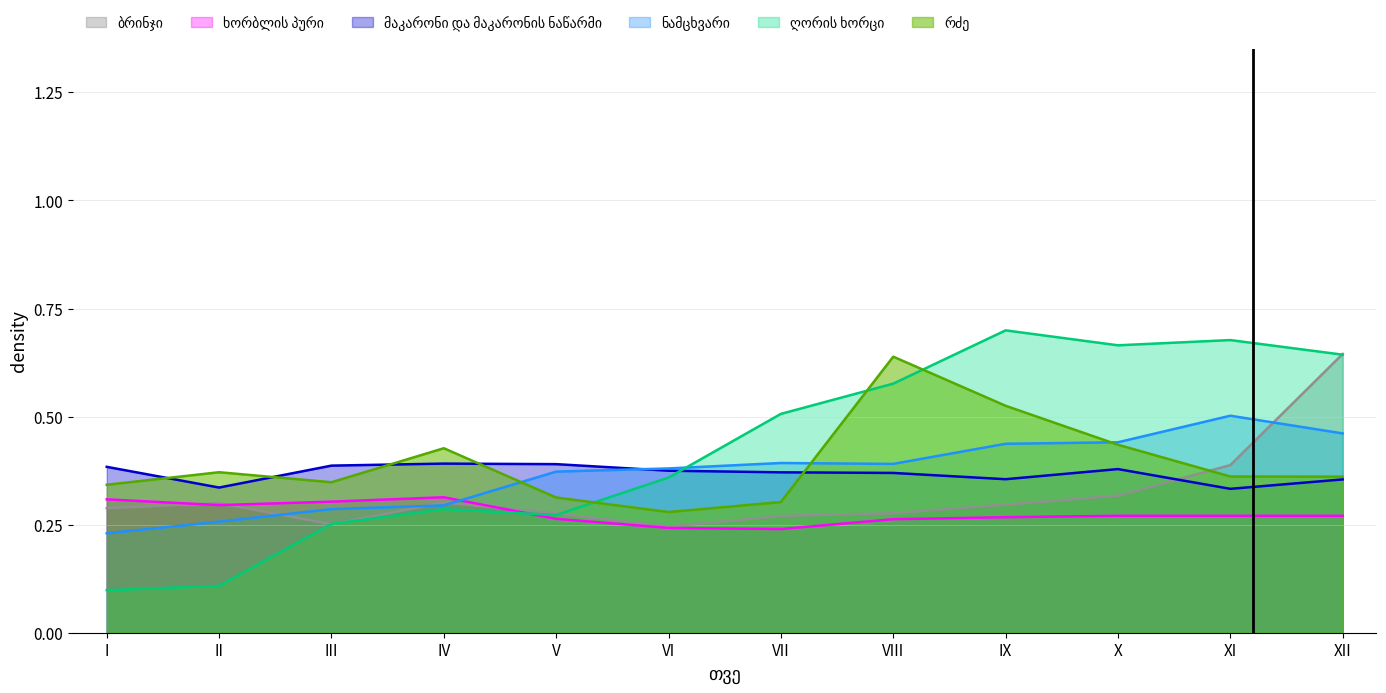

What is the value of the ბრინჯი point at the 3rd from the left?

0.3